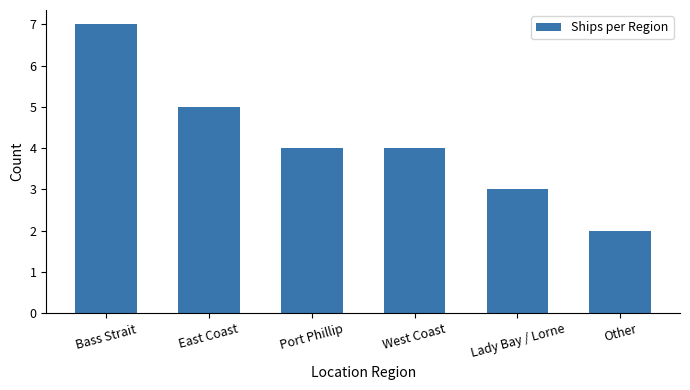

Count the number of data series in this chart.

1